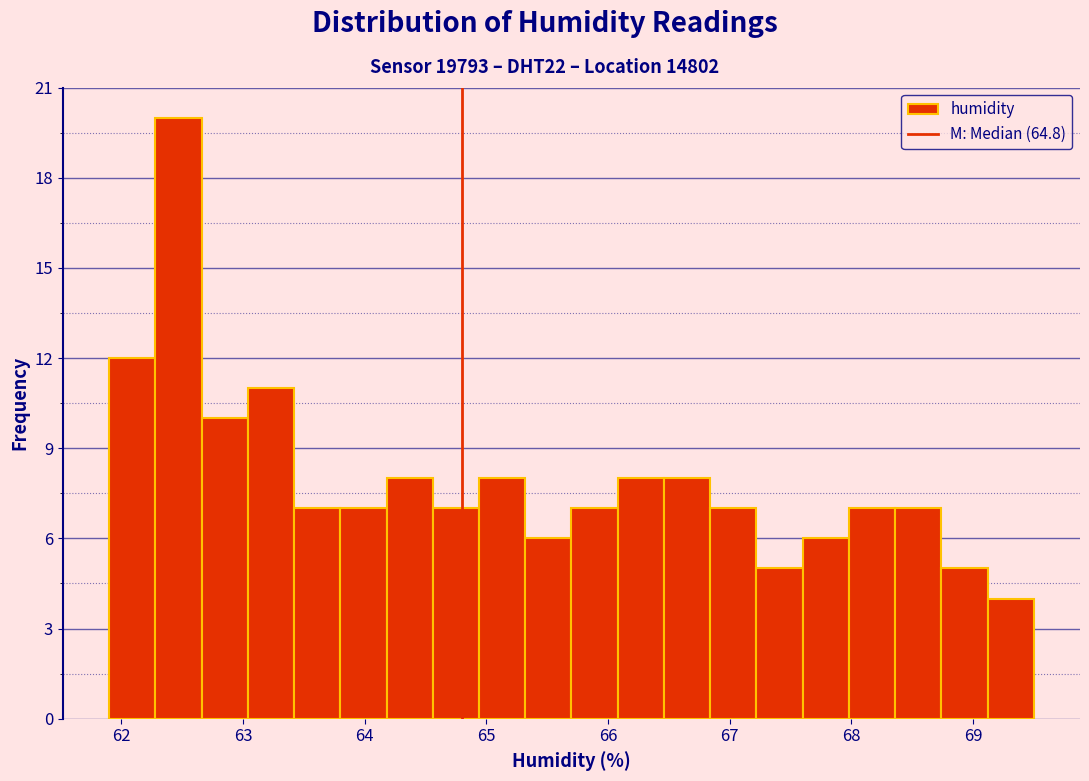

Around what value on the x-axis is the tallest bar? Give the approximate position of its centre, as read against the axis.

62.5